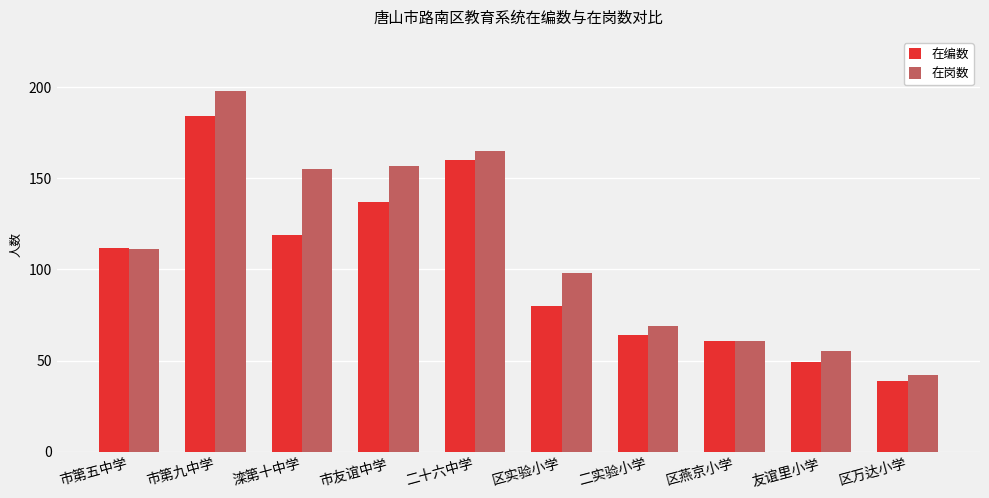

What is the average value of the 在岗数 series?

111